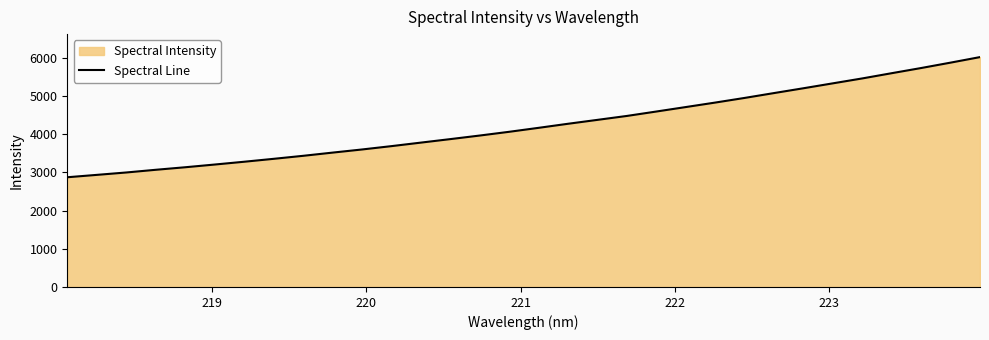

Does the chart display data point markers on the line(s)?

No